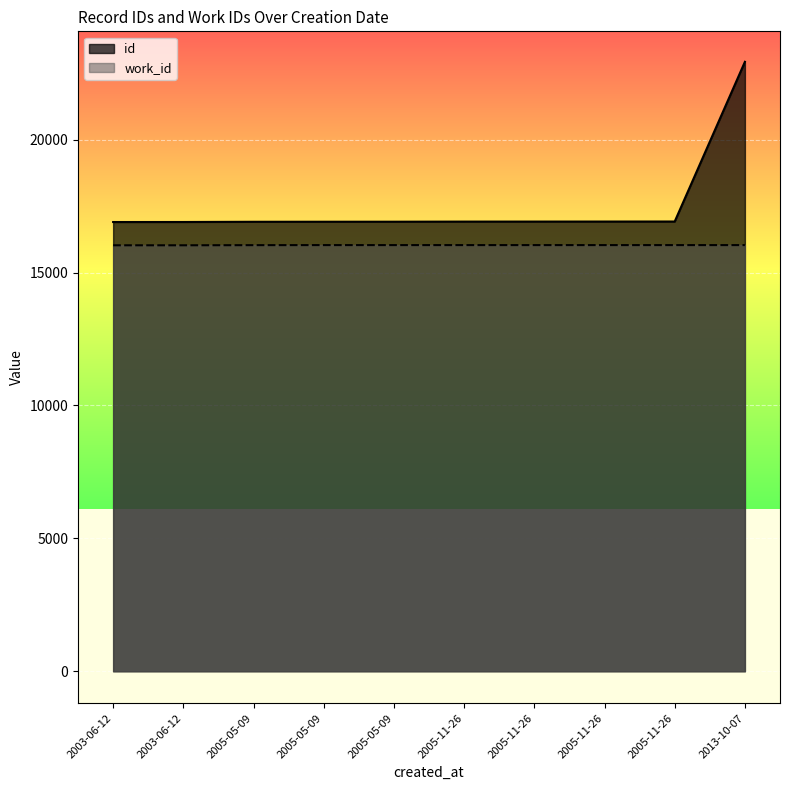

The id series shows 16903.0 at 2003-06-12. True or false?

True